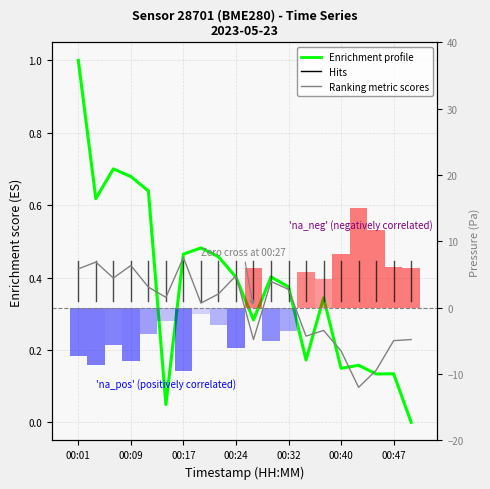

How many values in Ranking metric scores are above zero?

12